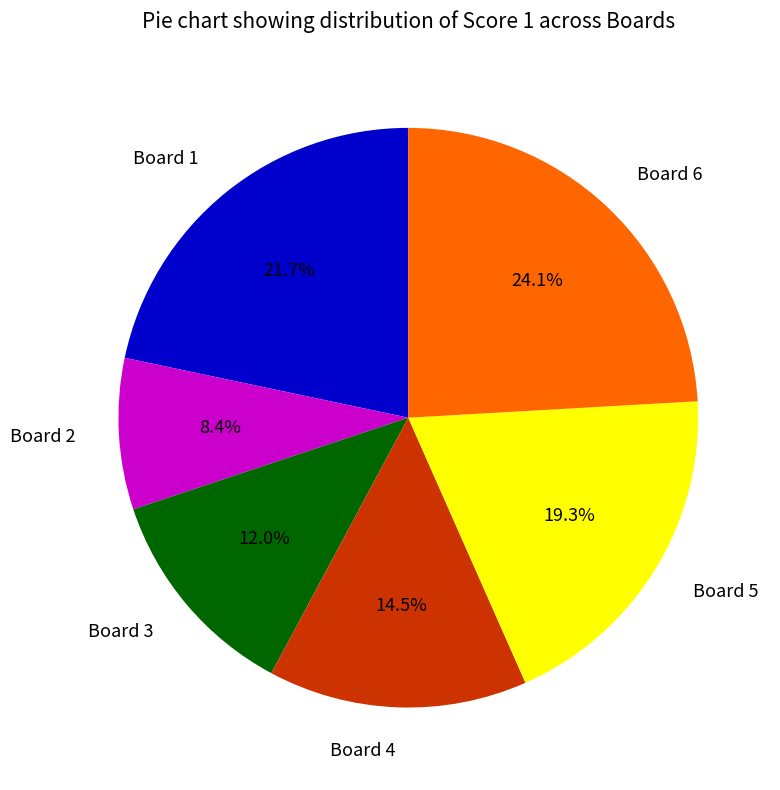

Between Board 6 and Board 4, which is larger?

Board 6